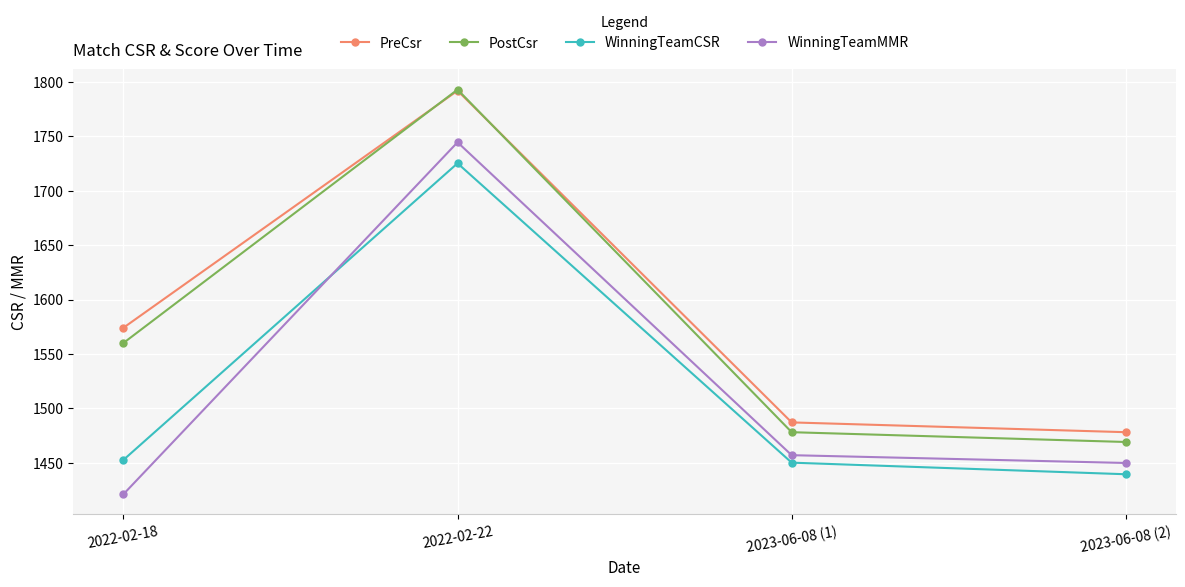

The WinningTeamMMR series shows 1744.6 at 2022-02-22. True or false?

True